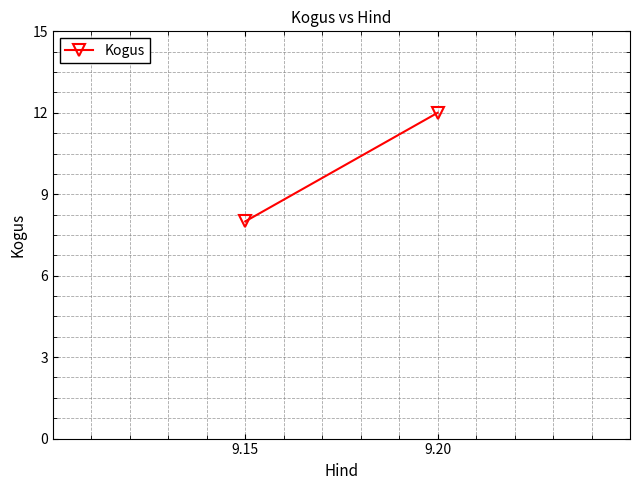

Between 9.20 and 9.15, which is larger?

9.20